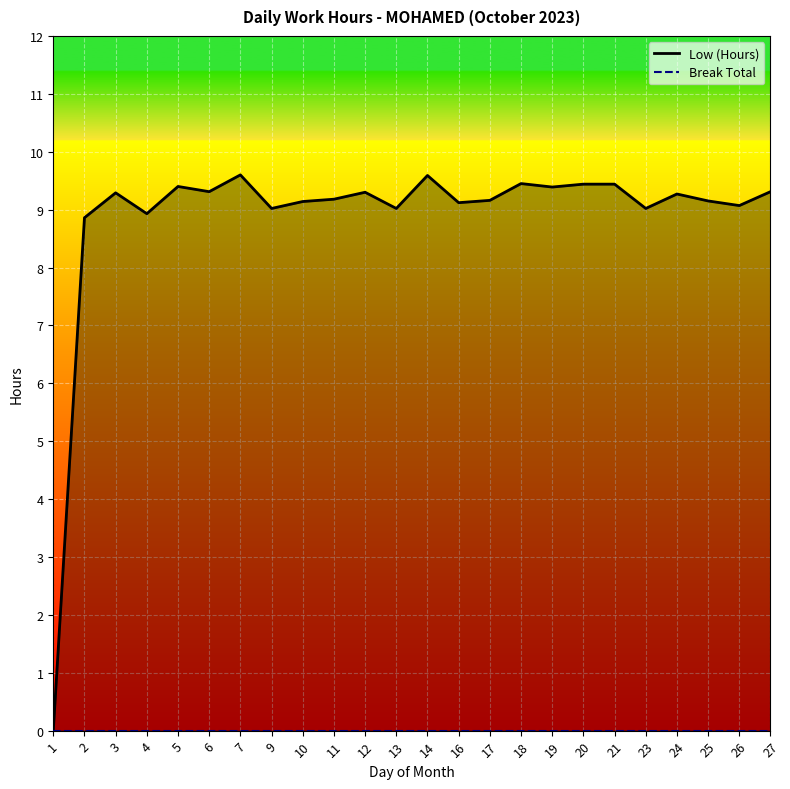

Count the number of data series in this chart.

2